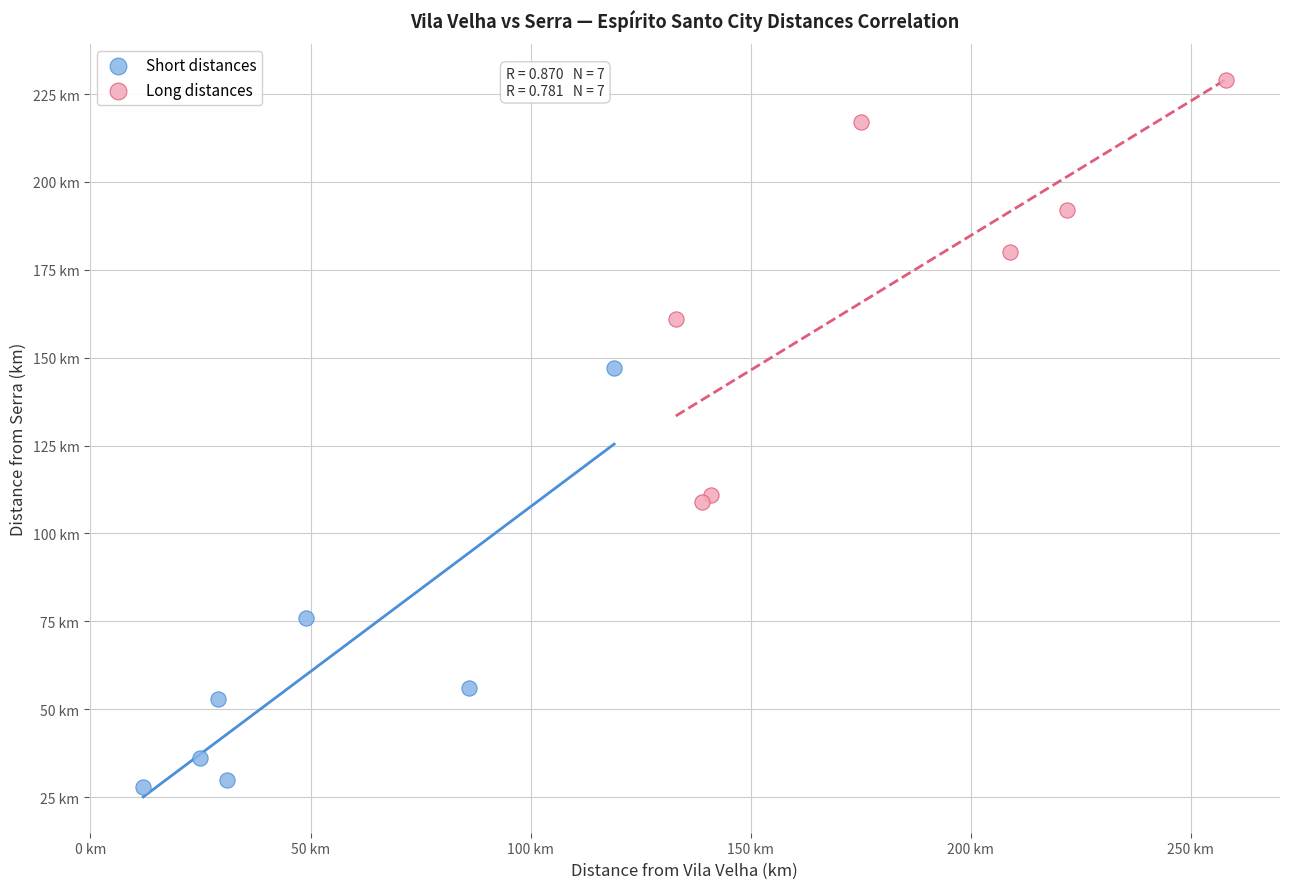

What are all the series names shown in the legend?

Short distances, Long distances